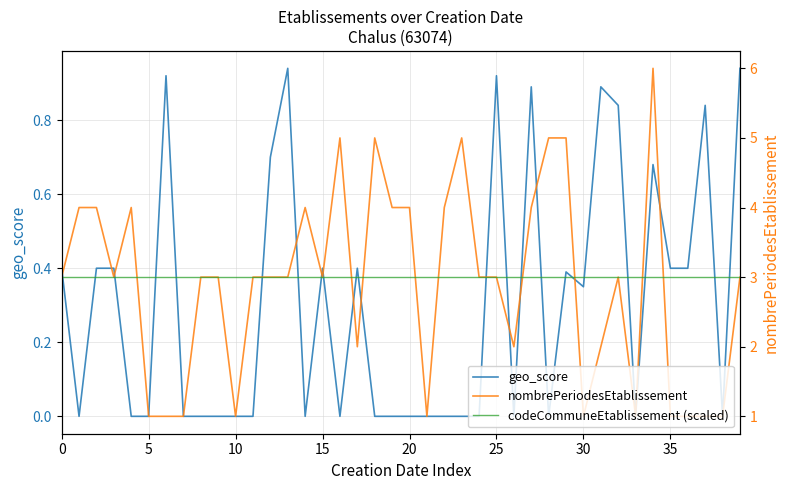

Is it true that nombrePeriodesEtablissement equals 4.0 at 20?

True